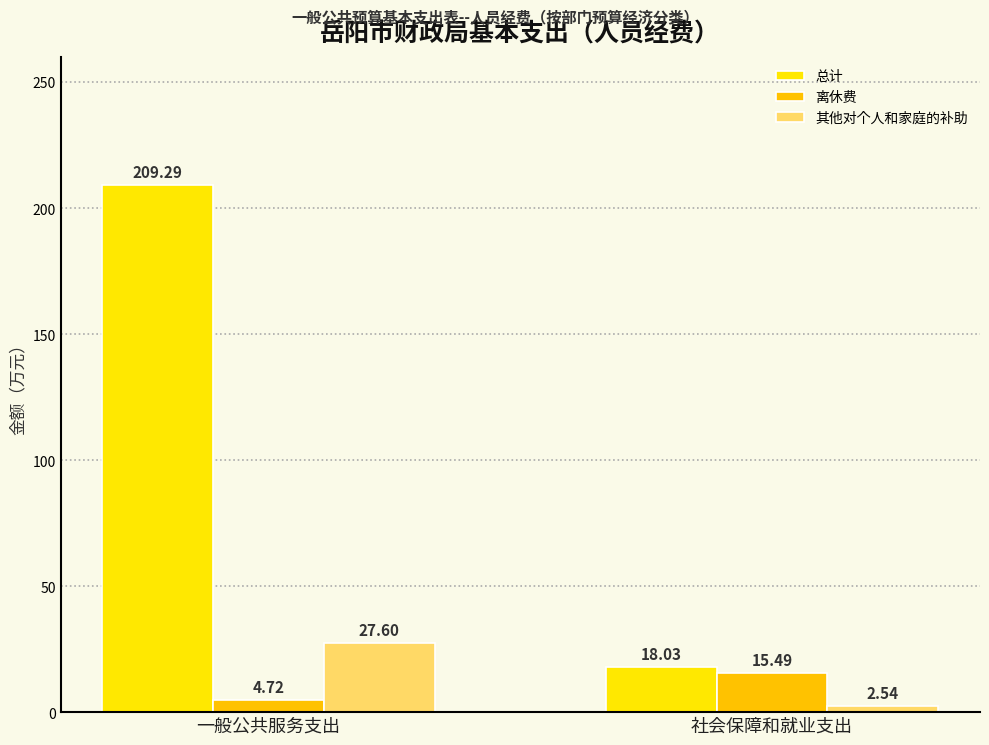

What are all the series names shown in the legend?

总计, 离休费, 其他对个人和家庭的补助